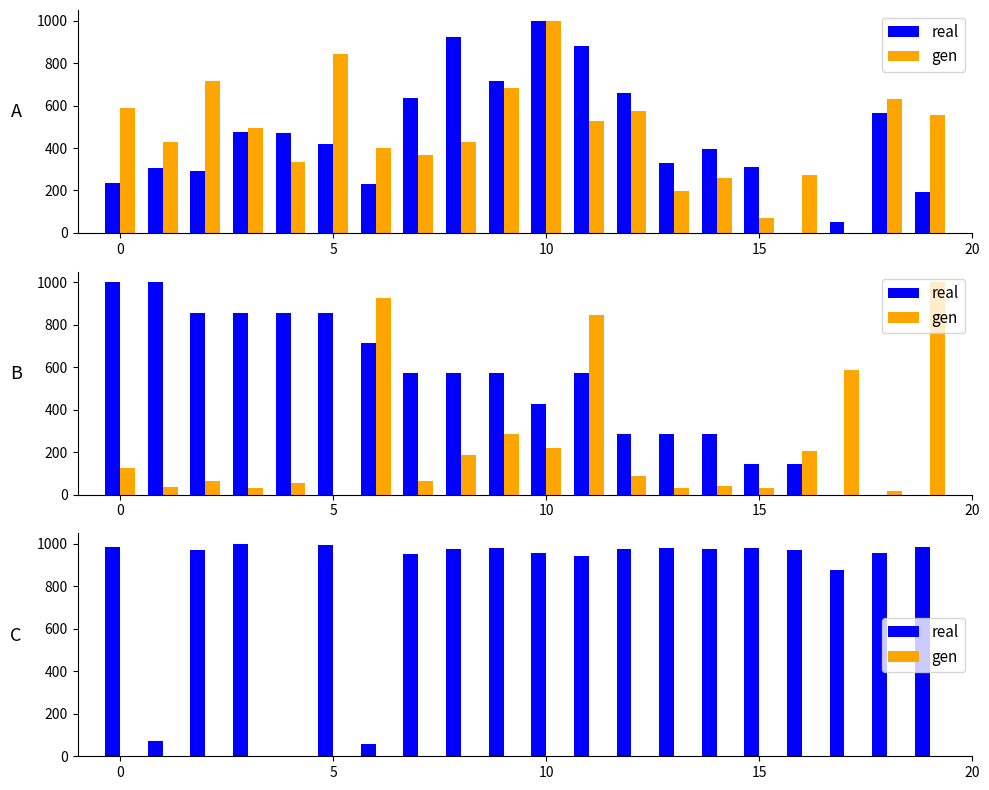

How many distinct data groups are displayed?

2